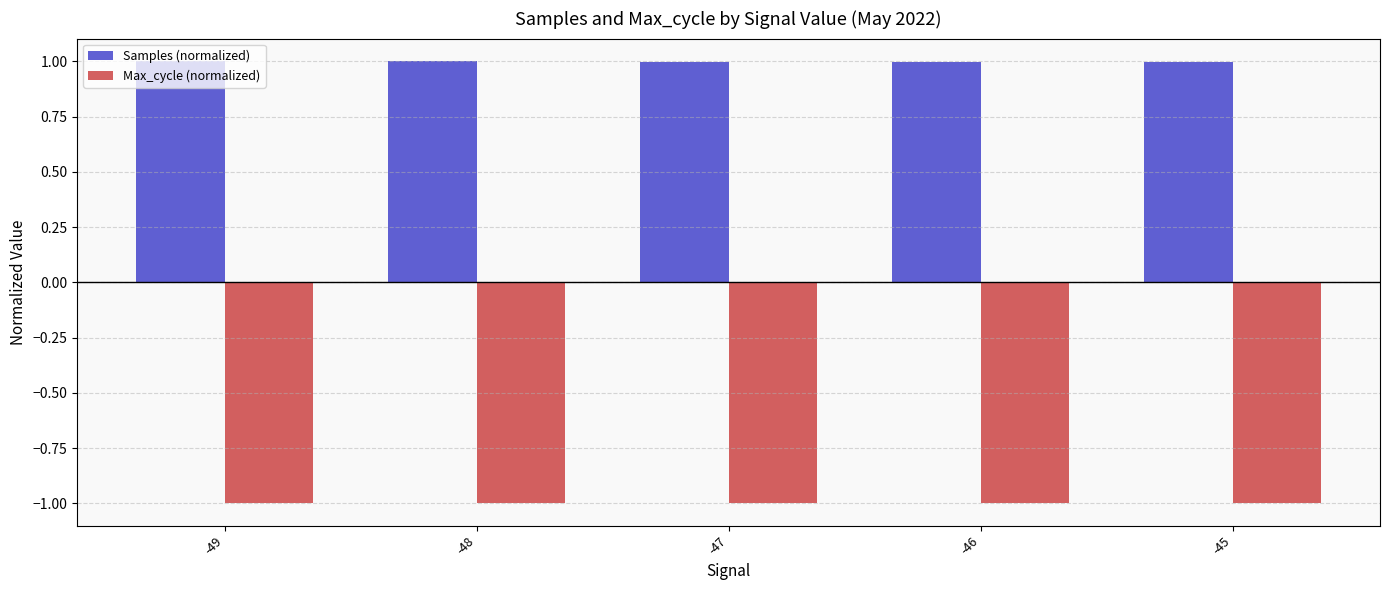

Which series has the largest range (max minus min)?

Samples (normalized)